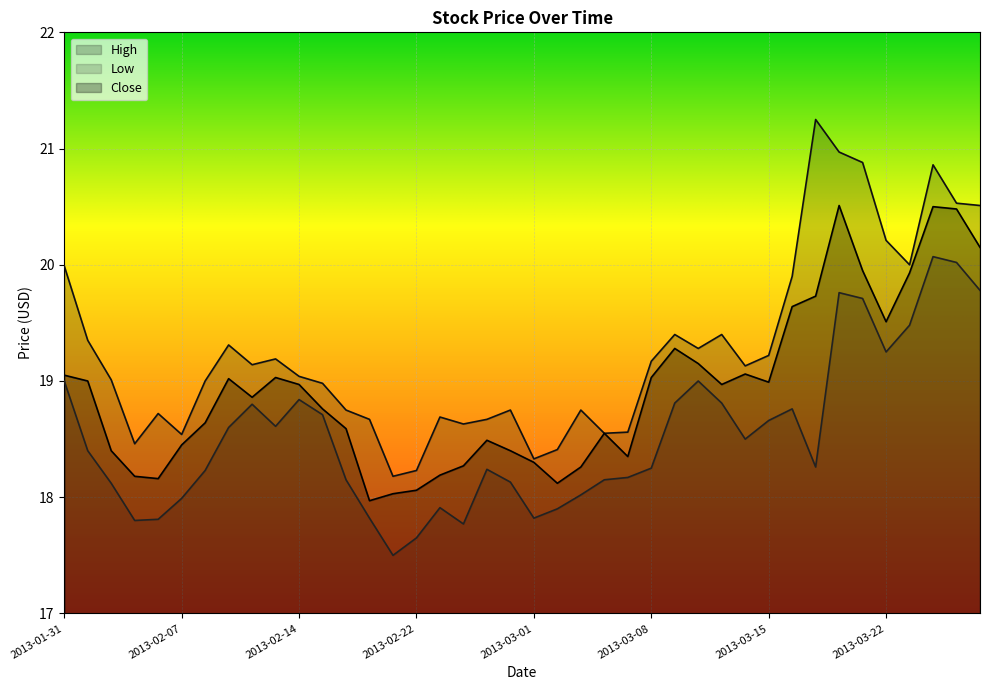

Which has a higher value, 2013-02-19 or 2013-02-15?

2013-02-15